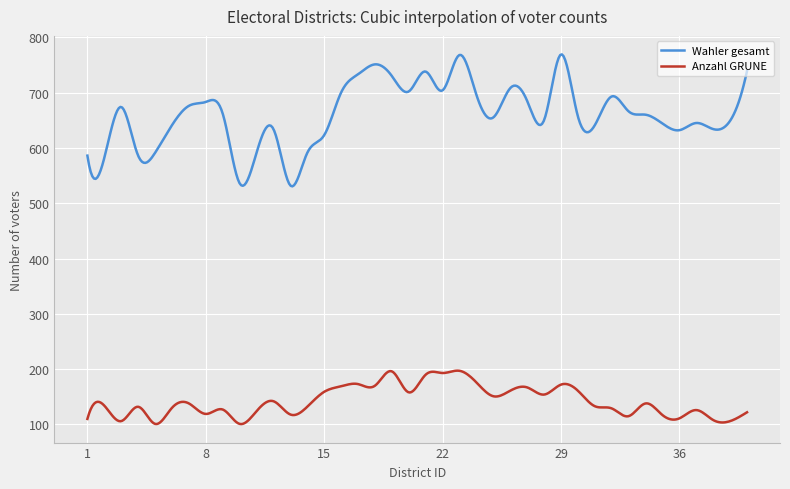

True or false: Wahler gesamt and Anzahl GRUNE cross at least once.

False